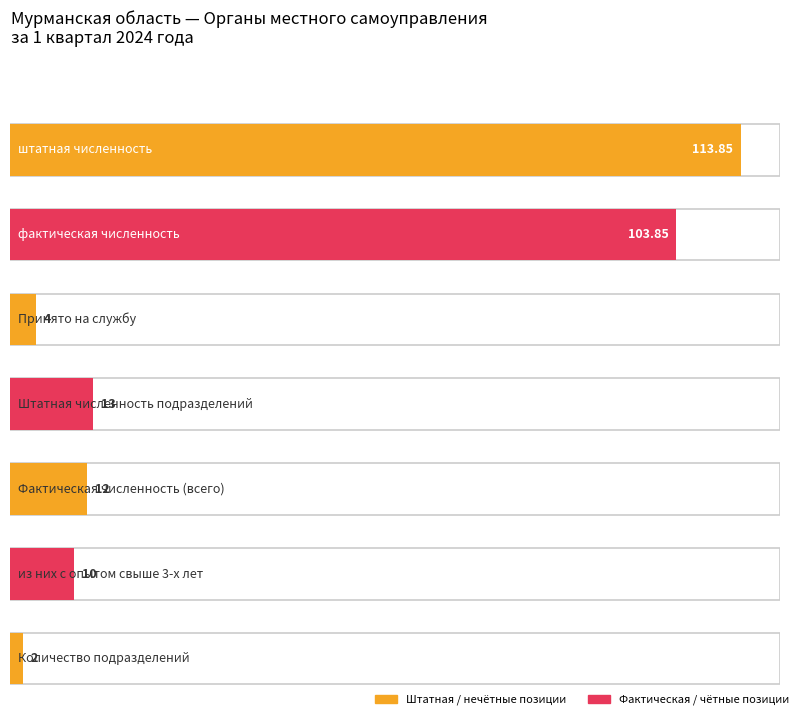

What is the label of the 6th bar from the left?

из них с опытом свыше 3-х лет